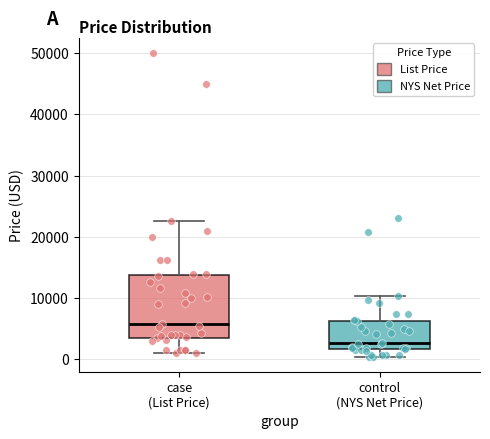

Which box is the tallest, from its lower edge to its upper edge?

case (List Price)